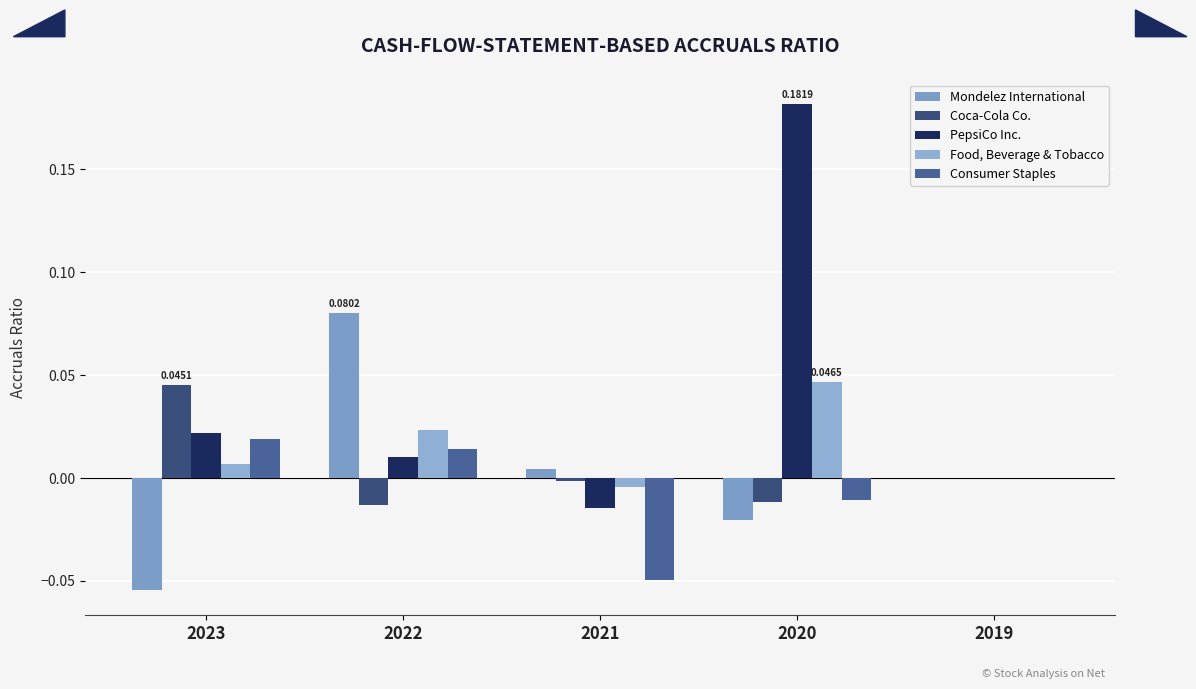

At 2022, list the series in order from smallest to largest.

Coca-Cola Co., PepsiCo Inc., Consumer Staples, Food, Beverage & Tobacco, Mondelez International